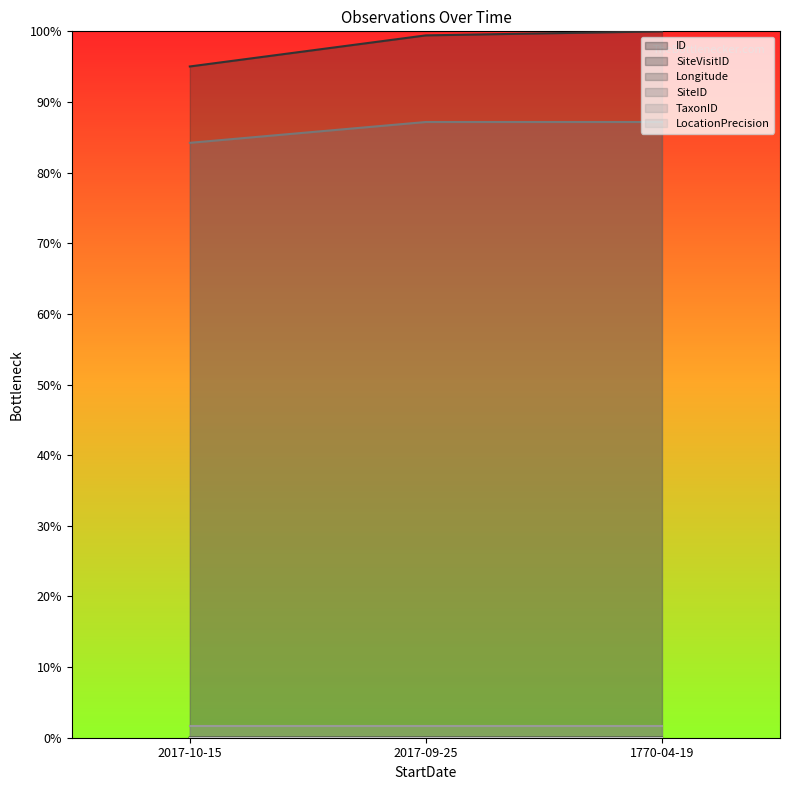

The value of Longitude at 2017-10-15 is 0.0. True or false?

False